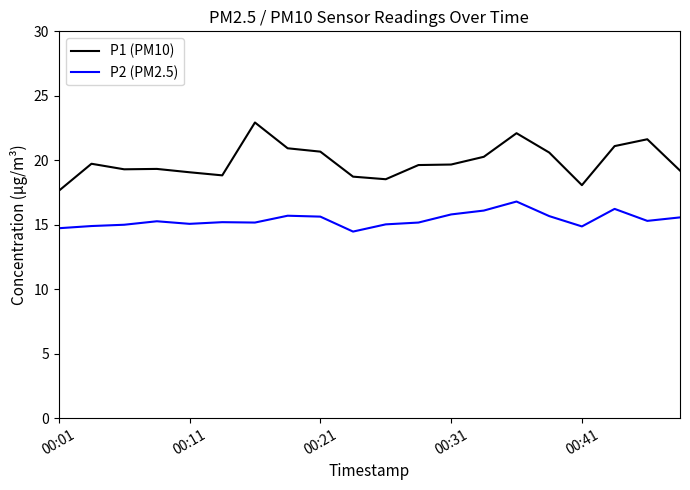

True or false: P1 (PM10) and P2 (PM2.5) cross at least once.

False